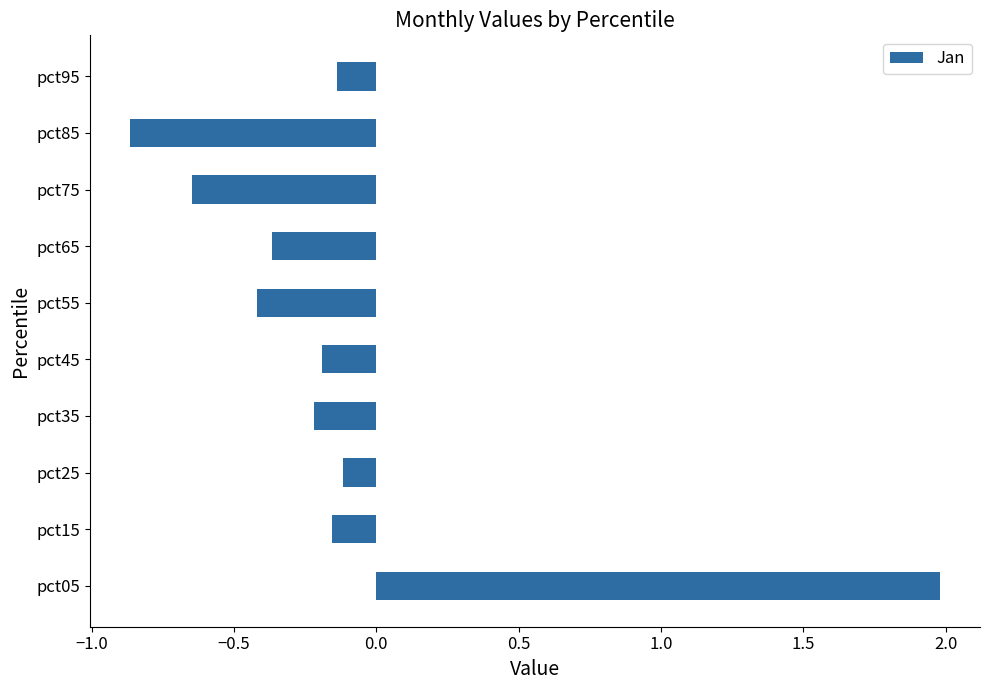

Is it true that the value at pct55 is -0.2?

False